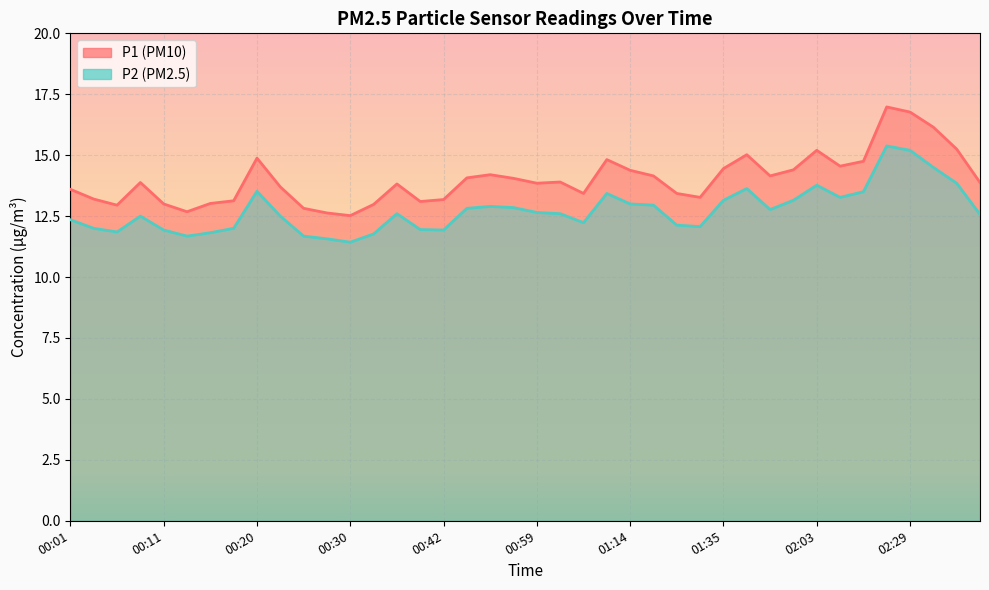

Where does the P1 series first go above 13?

00:01